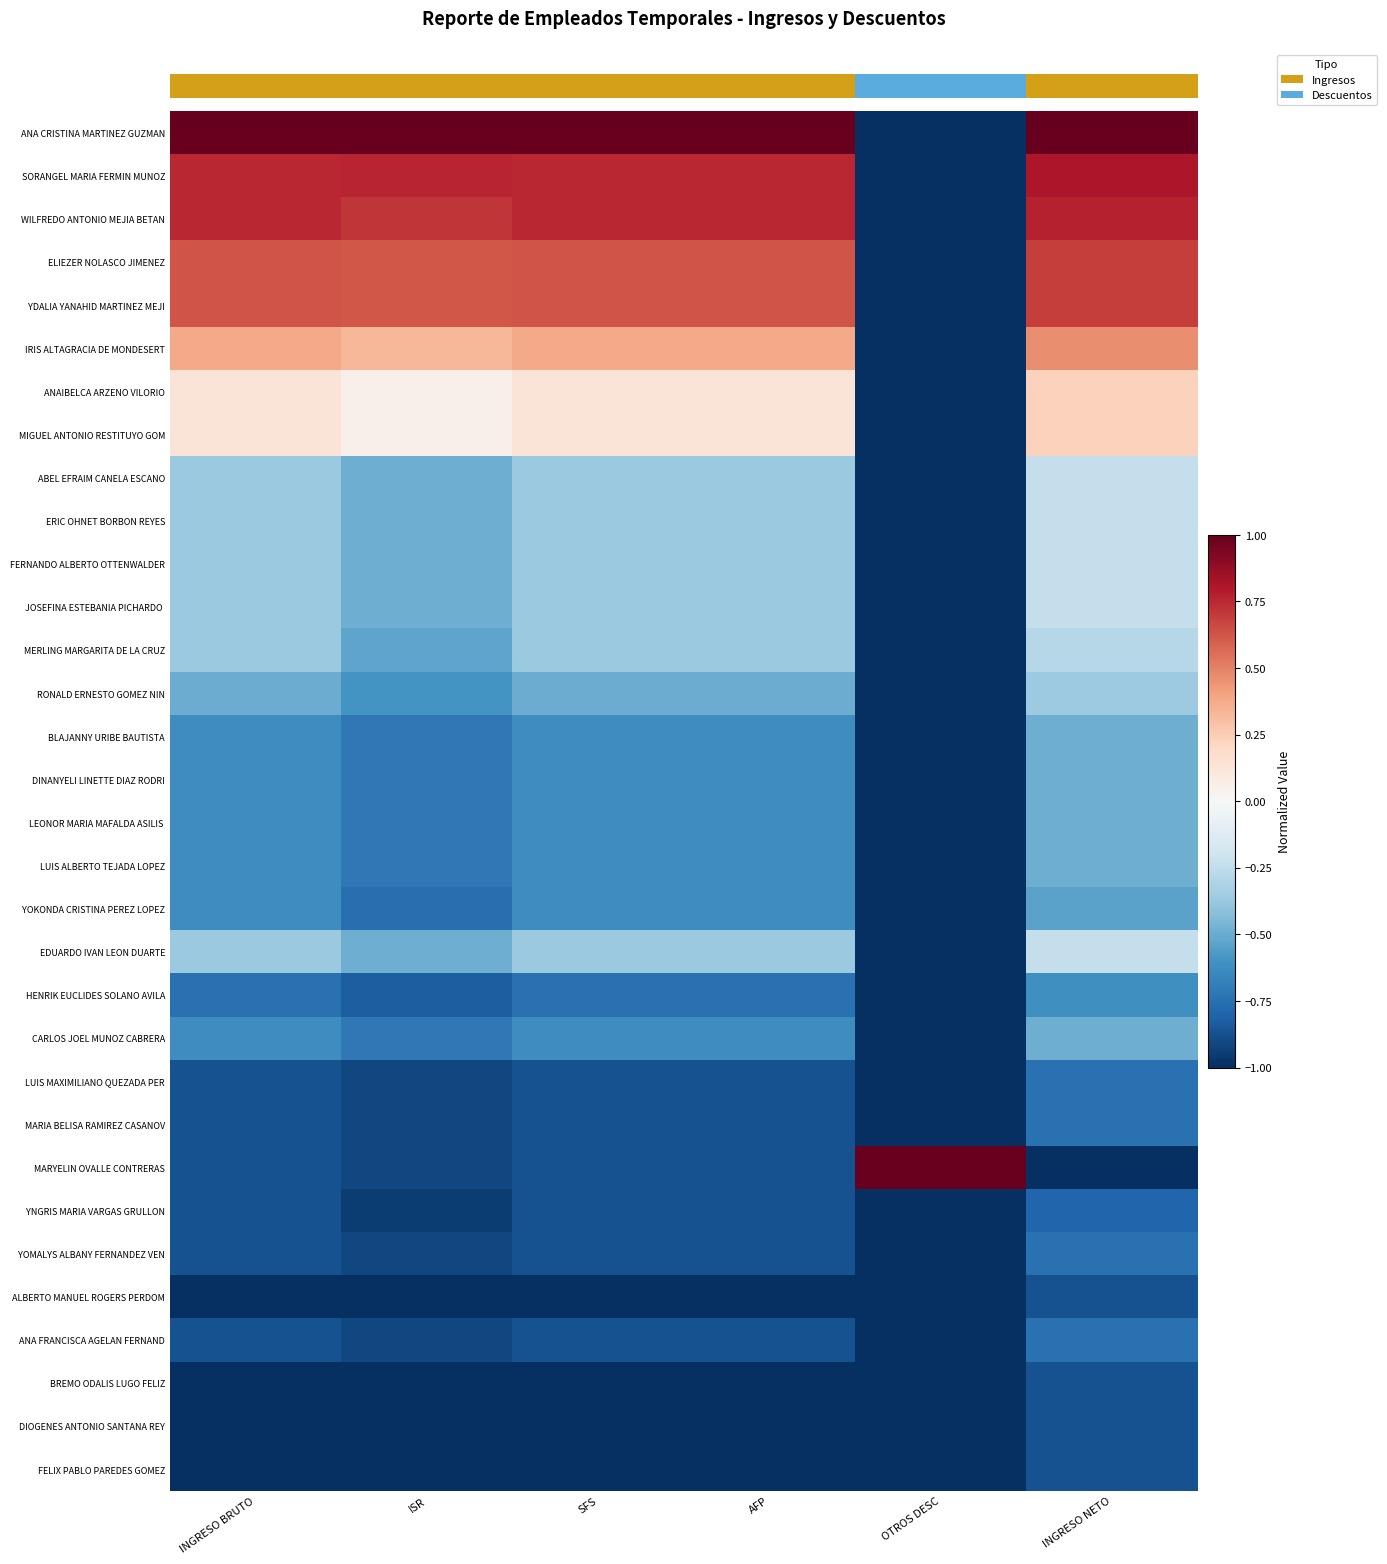

Which label corresponds to the largest value in the chart?

INGRESO BRUTO